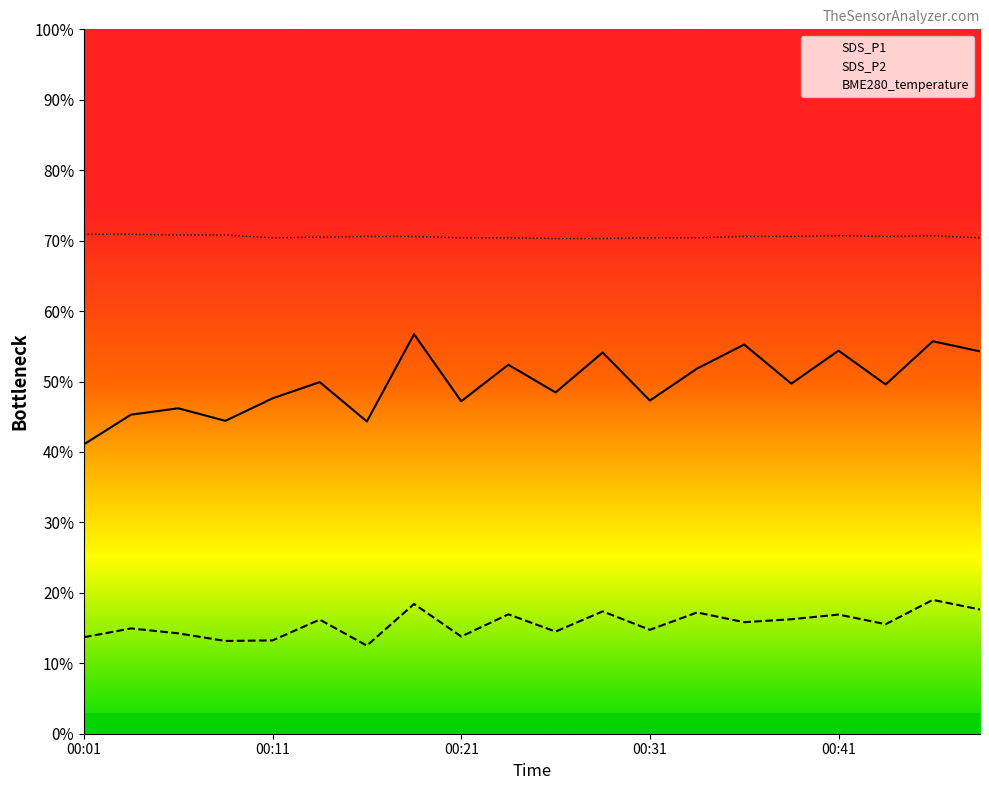

Which series has the largest total across all categories?

BME280_temperature